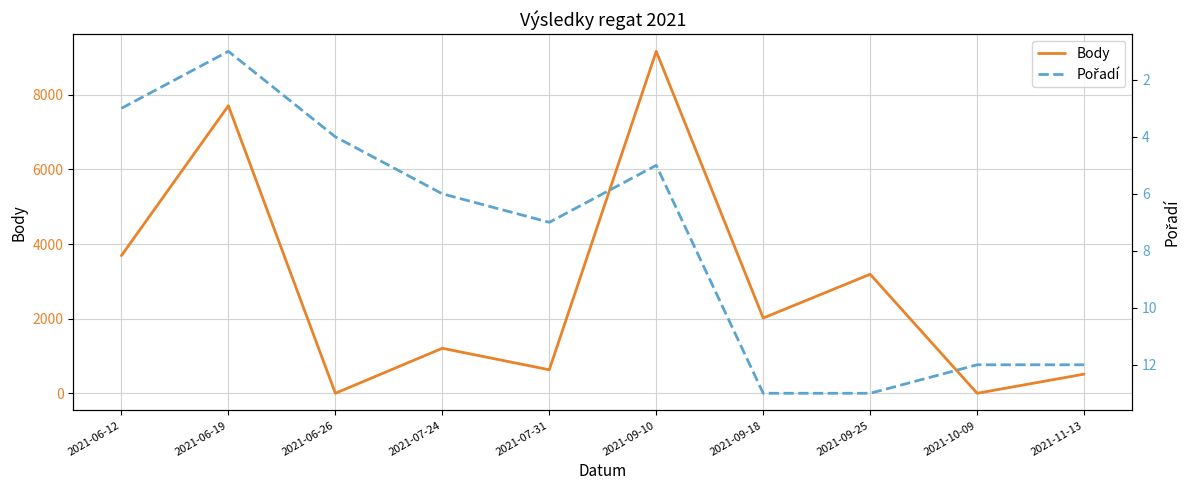

Rank the categories by Body value from lowest to highest.

2021-06-26, 2021-10-09, 2021-11-13, 2021-07-31, 2021-07-24, 2021-09-18, 2021-09-25, 2021-06-12, 2021-06-19, 2021-09-10